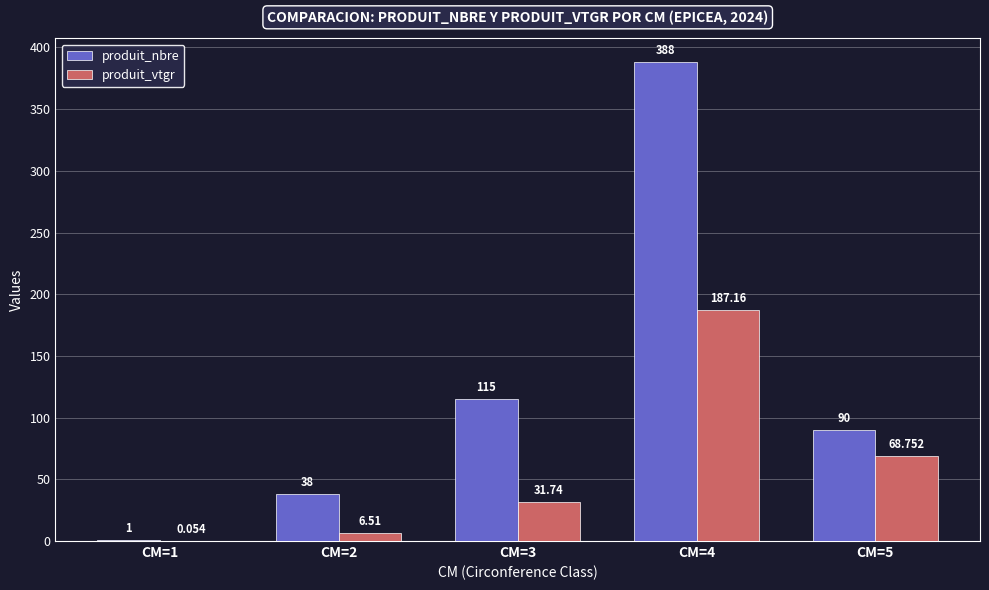

Is the value of produit_nbre at CM=1 greater than the value of produit_vtgr at CM=4?

No